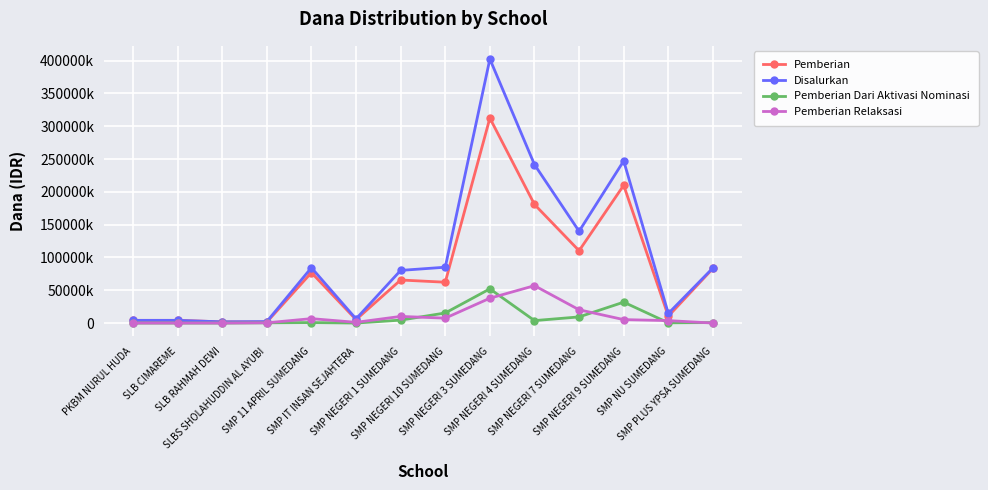

Reading left to right, transcribe all the data shown in this chart.

Pemberian: PKBM NURUL HUDA=4125000	SLB CIMAREME=4125000	SLB RAHMAH DEWI=1875000	SLBS SHOLAHUDDIN AL AYUBI=1500000	SMP 11 APRIL SUMEDANG=76875000	SMP IT INSAN SEJAHTERA=5250000	SMP NEGERI 1 SUMEDANG=65625000	SMP NEGERI 10 SUMEDANG=62250000	SMP NEGERI 3 SUMEDANG=312375000	SMP NEGERI 4 SUMEDANG=180750000	SMP NEGERI 7 SUMEDANG=110250000	SMP NEGERI 9 SUMEDANG=210000000	SMP NU SUMEDANG=10500000	SMP PLUS YPSA SUMEDANG=83250000
Disalurkan: PKBM NURUL HUDA=4125000	SLB CIMAREME=4125000	SLB RAHMAH DEWI=1875000	SLBS SHOLAHUDDIN AL AYUBI=2250000	SMP 11 APRIL SUMEDANG=84375000	SMP IT INSAN SEJAHTERA=6375000	SMP NEGERI 1 SUMEDANG=80250000	SMP NEGERI 10 SUMEDANG=85125000	SMP NEGERI 3 SUMEDANG=402375000	SMP NEGERI 4 SUMEDANG=241500000	SMP NEGERI 7 SUMEDANG=139875000	SMP NEGERI 9 SUMEDANG=247125000	SMP NU SUMEDANG=14625000	SMP PLUS YPSA SUMEDANG=84000000
Pemberian Dari Aktivasi Nominasi: PKBM NURUL HUDA=0	SLB CIMAREME=0	SLB RAHMAH DEWI=0	SLBS SHOLAHUDDIN AL AYUBI=375000	SMP 11 APRIL SUMEDANG=750000	SMP IT INSAN SEJAHTERA=0	SMP NEGERI 1 SUMEDANG=4500000	SMP NEGERI 10 SUMEDANG=15375000	SMP NEGERI 3 SUMEDANG=52125000	SMP NEGERI 4 SUMEDANG=3750000	SMP NEGERI 7 SUMEDANG=9375000	SMP NEGERI 9 SUMEDANG=31875000	SMP NU SUMEDANG=375000	SMP PLUS YPSA SUMEDANG=750000
Pemberian Relaksasi: PKBM NURUL HUDA=0	SLB CIMAREME=0	SLB RAHMAH DEWI=0	SLBS SHOLAHUDDIN AL AYUBI=375000	SMP 11 APRIL SUMEDANG=6750000	SMP IT INSAN SEJAHTERA=1125000	SMP NEGERI 1 SUMEDANG=10125000	SMP NEGERI 10 SUMEDANG=7500000	SMP NEGERI 3 SUMEDANG=37875000	SMP NEGERI 4 SUMEDANG=57000000	SMP NEGERI 7 SUMEDANG=20250000	SMP NEGERI 9 SUMEDANG=5250000	SMP NU SUMEDANG=3750000	SMP PLUS YPSA SUMEDANG=0